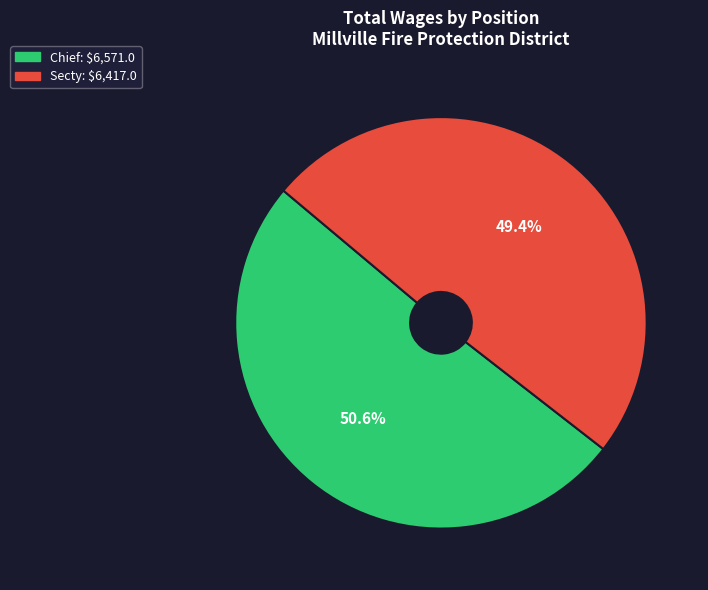

Is there any slice that represents more than half of the pie?

Yes